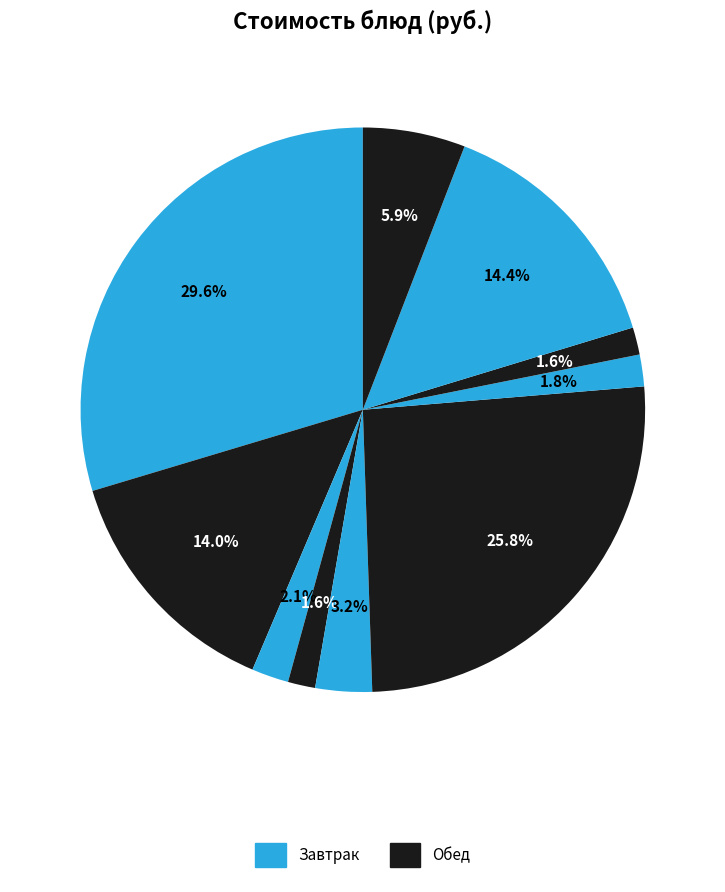

To the nearest percent, what is the average slice percentage?

10%